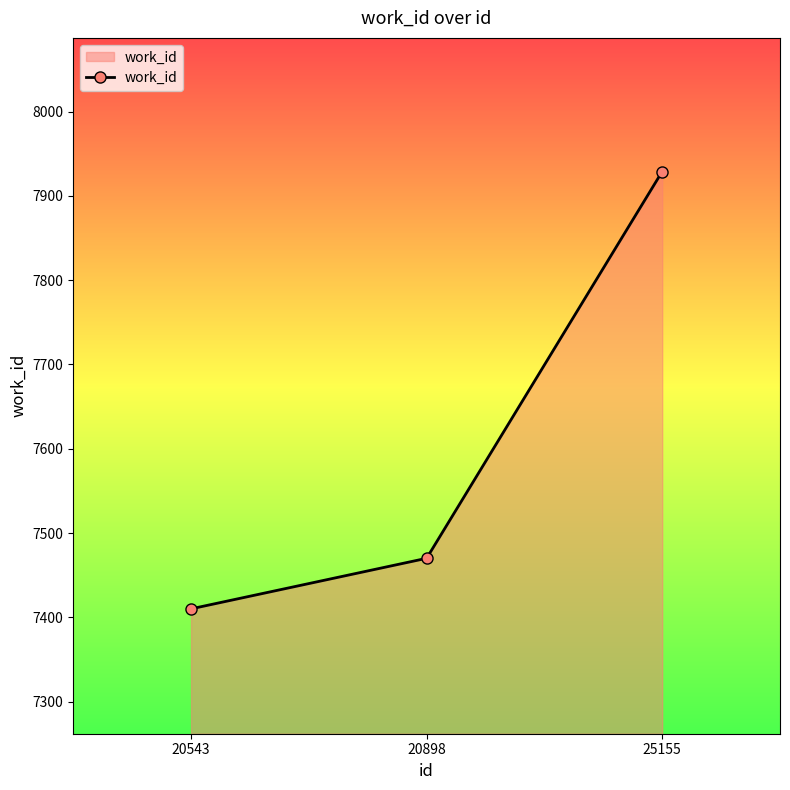

What is the smallest value displayed?

7410